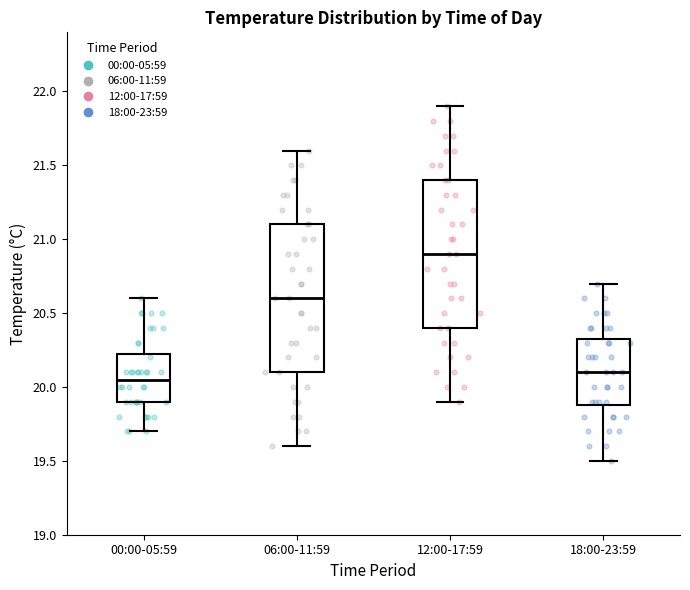

Reading left to right, read every box against the y-axis: the position of its median line, the range the box covers, and the ends of its whiskers. The values are not printed on the chart, so give them approximately, as read against the axis.

00:00-05:59: median 20.05, box 19.90 to 20.25, whiskers 19.70 to 20.60
06:00-11:59: median 20.60, box 20.10 to 21.10, whiskers 19.60 to 21.60
12:00-17:59: median 20.90, box 20.40 to 21.40, whiskers 19.90 to 21.90
18:00-23:59: median 20.10, box 19.90 to 20.35, whiskers 19.50 to 20.70